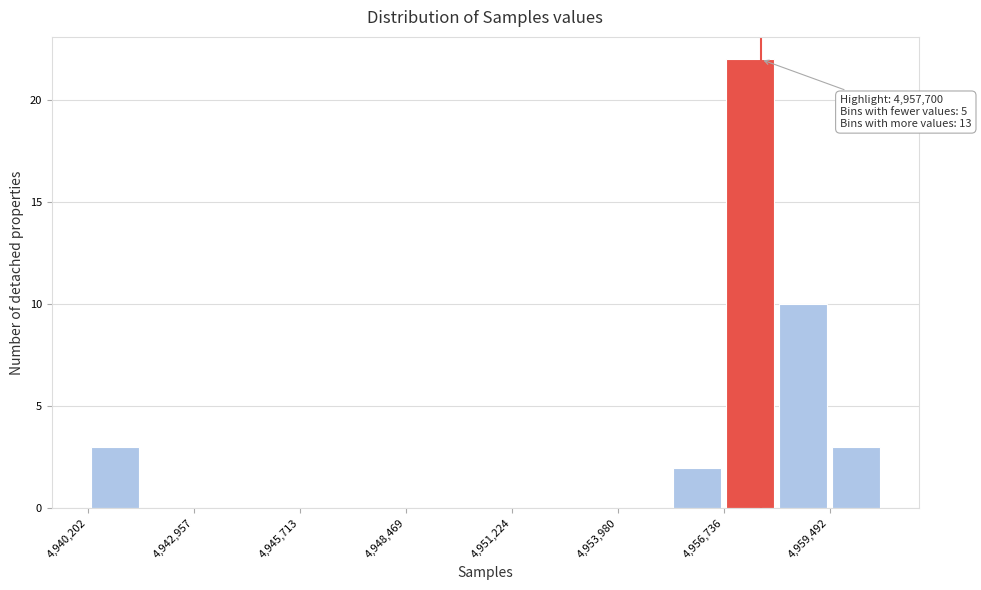

Read against the x-axis, roughly where is the centre of the tallest bar?

4957500